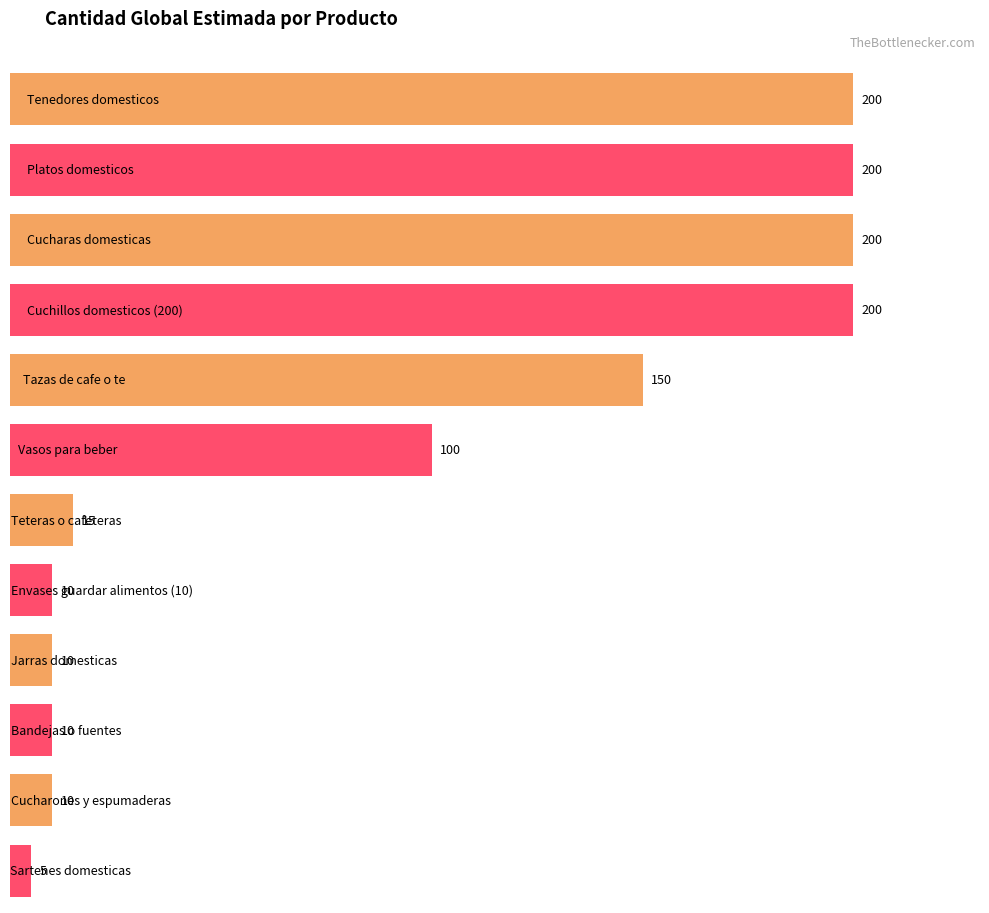

What is the greatest value displayed?

200